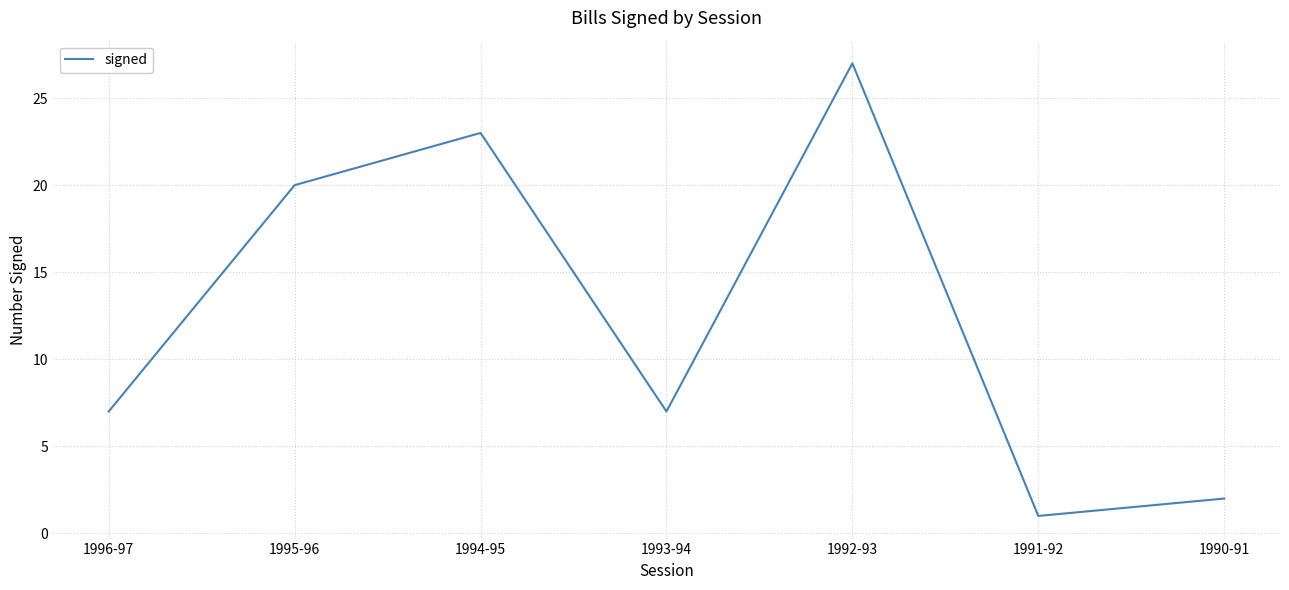

What position from the right is 1996-97?

7